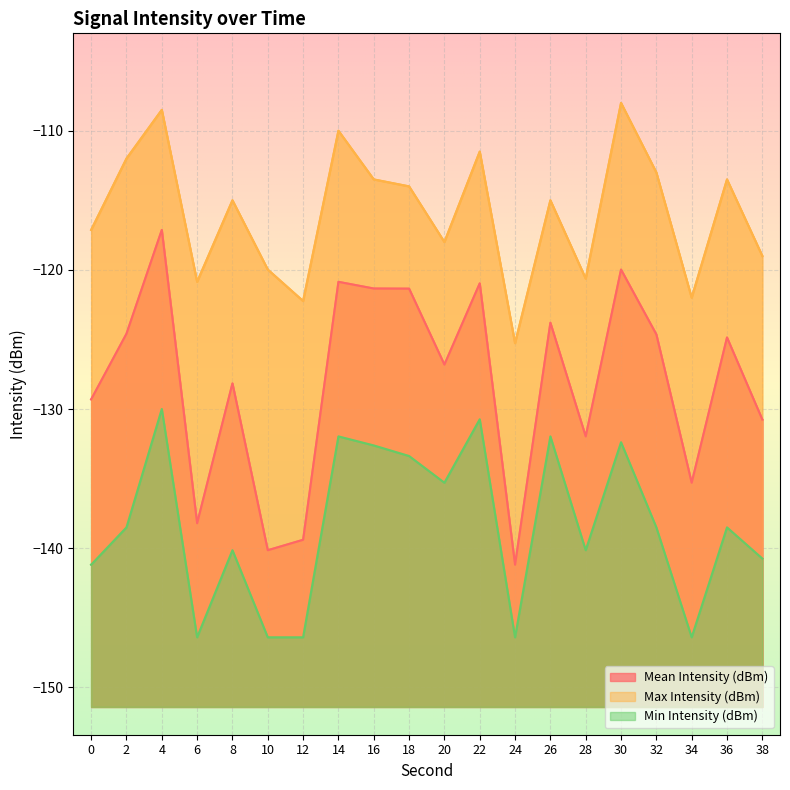

What is the difference between the second highest and second lowest values in the Min Intensity (dBm) series?

15.7